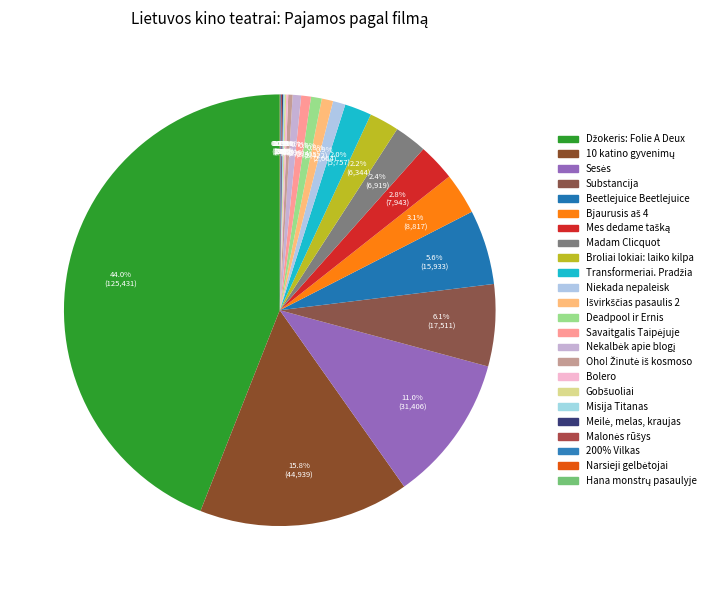

Which has a higher value, 10 katino gyvenimų or Gobšuoliai?

10 katino gyvenimų